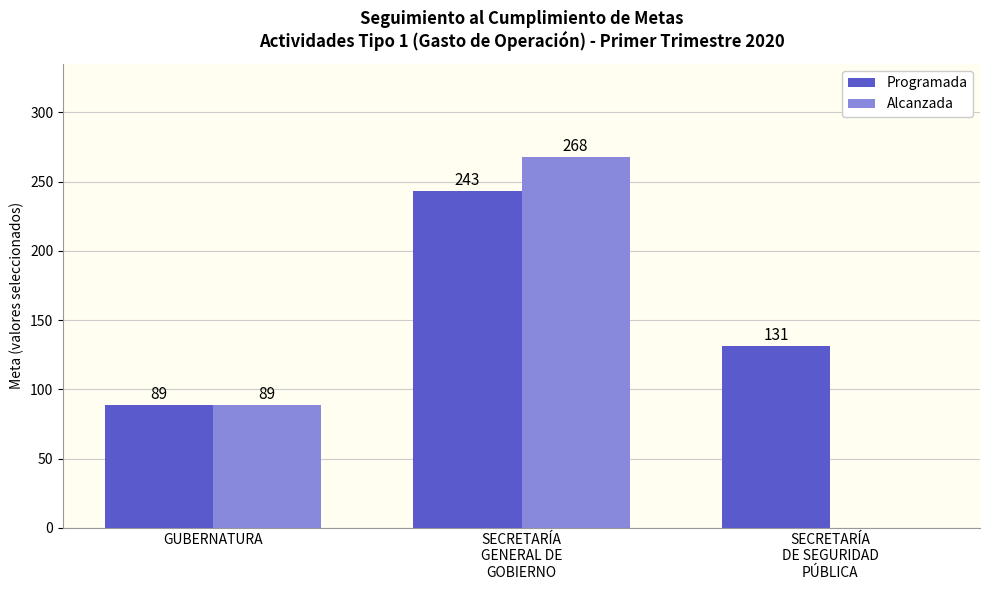

What are all the series names shown in the legend?

Programada, Alcanzada